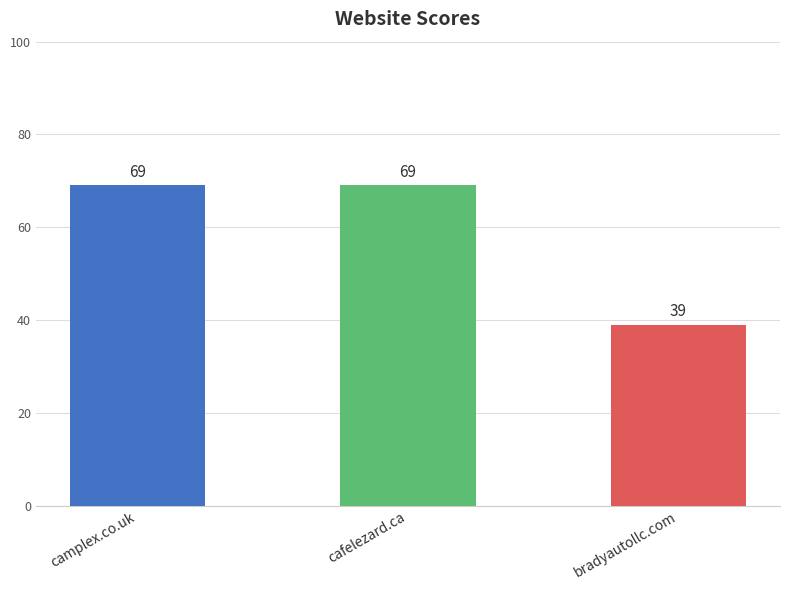

Reading left to right, extract all data points from this chart.

camplex.co.uk=69	cafelezard.ca=69	bradyautollc.com=39